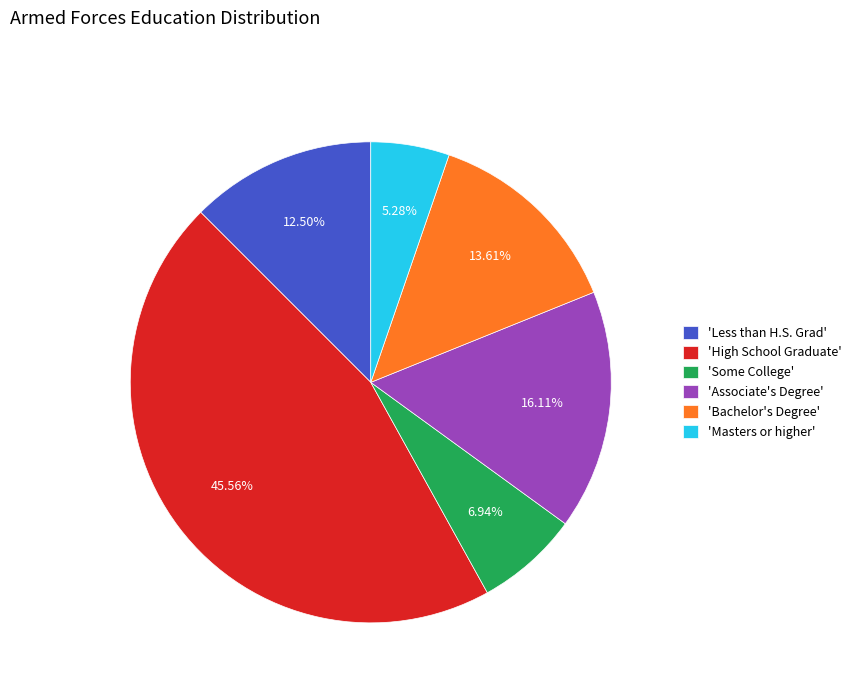

Does any single category account for the majority?

No